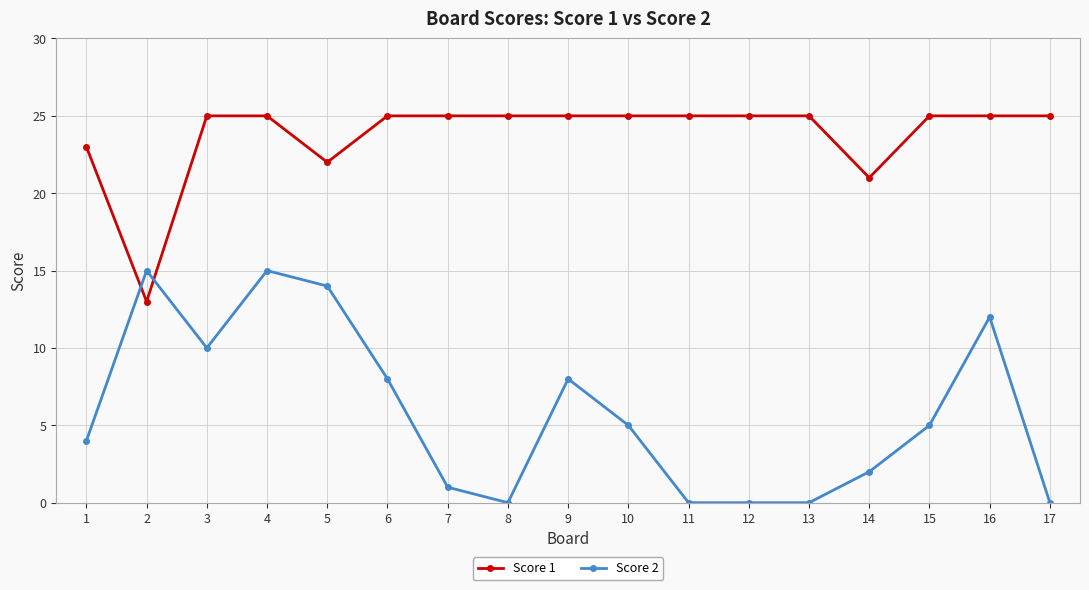

What is the difference between the Score 2 values at 1 and 6?

4